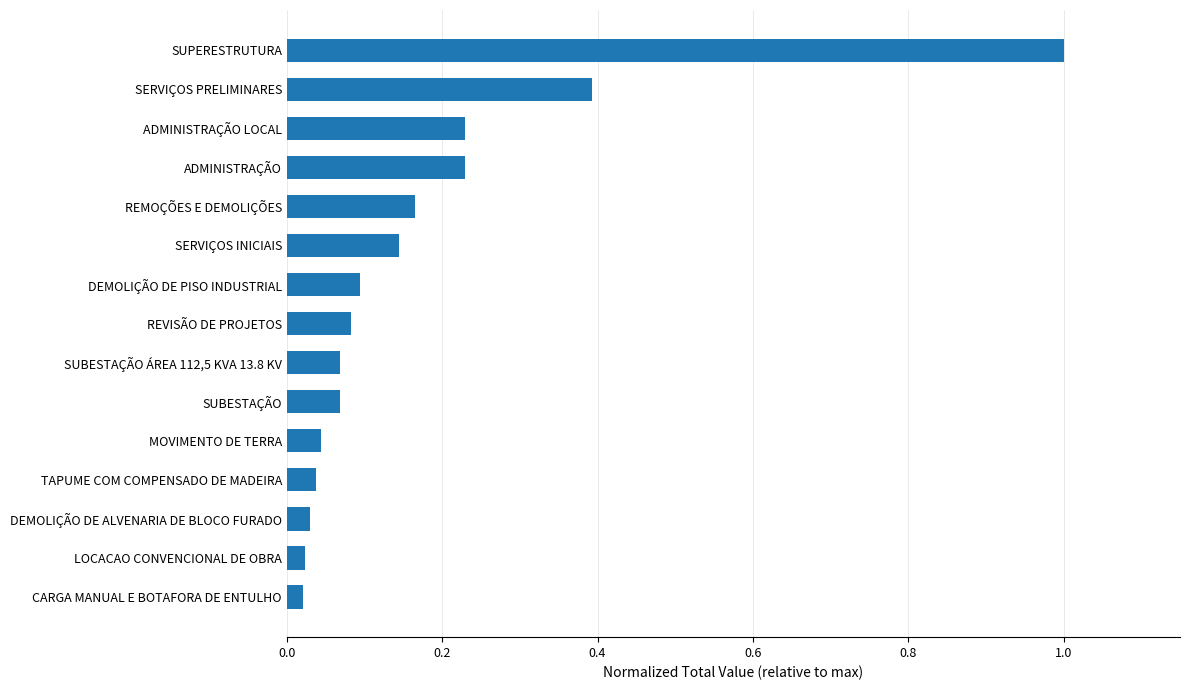

Does the chart contain stacked bars?

No